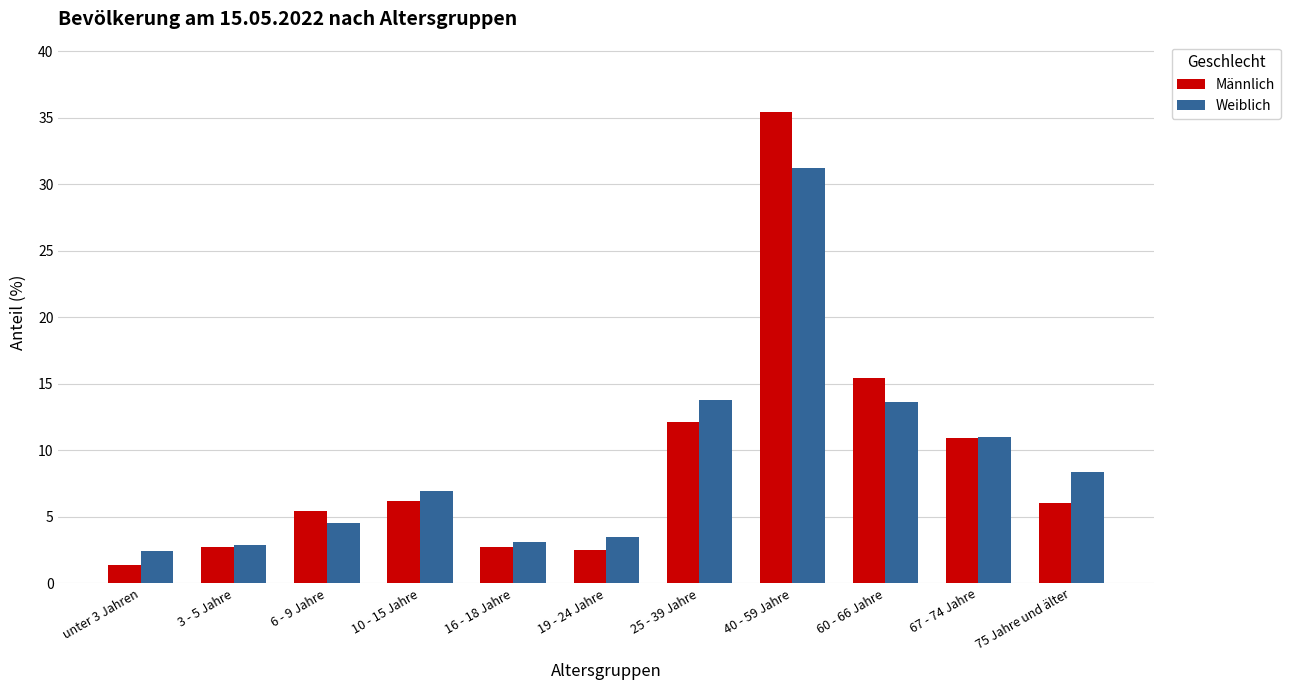

Which category has the lowest value across all series?

unter 3 Jahren